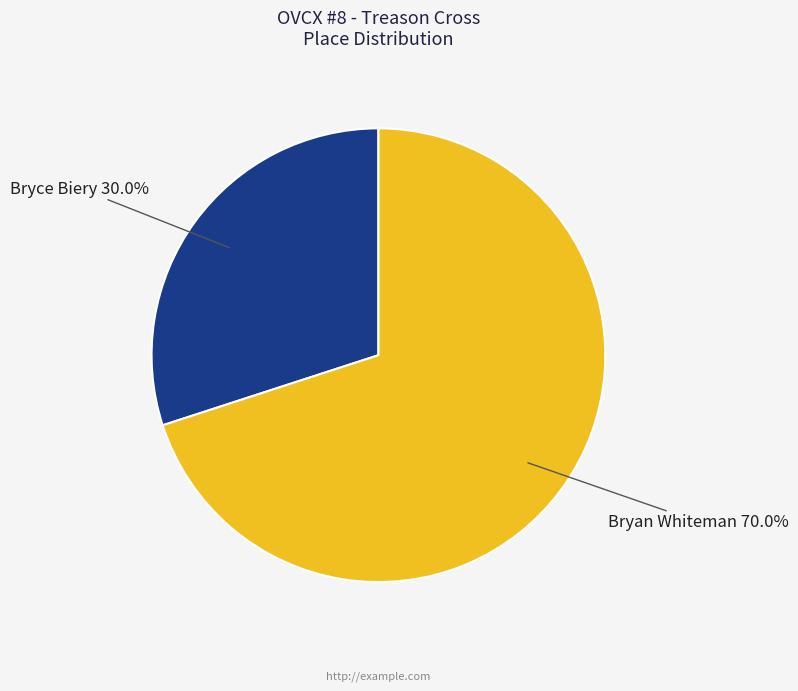

How many segments does this pie chart have?

2